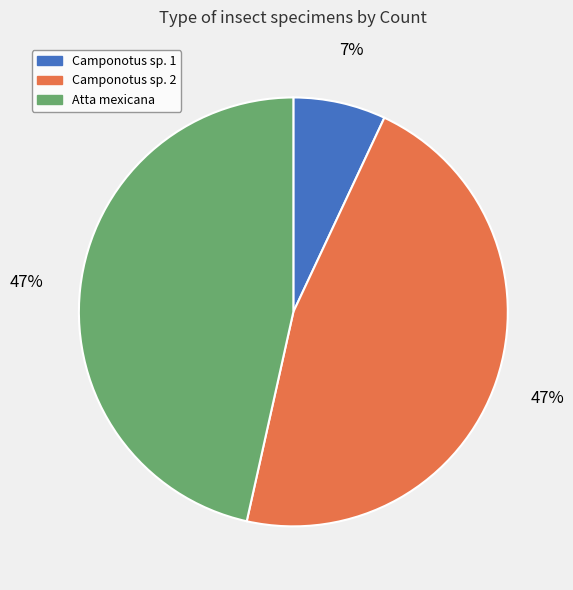

Between Camponotus sp. 1 and Camponotus sp. 2, which is larger?

Camponotus sp. 2